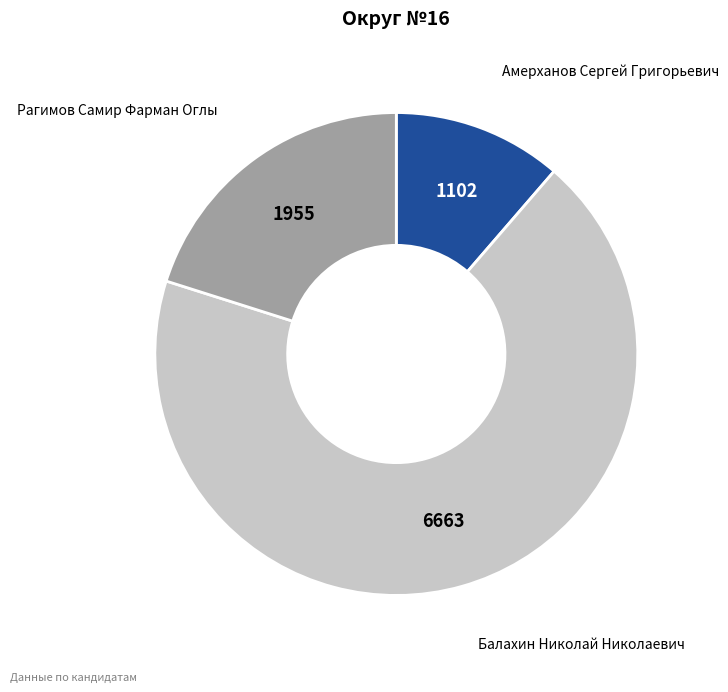

Is there a majority slice in this chart?

Yes